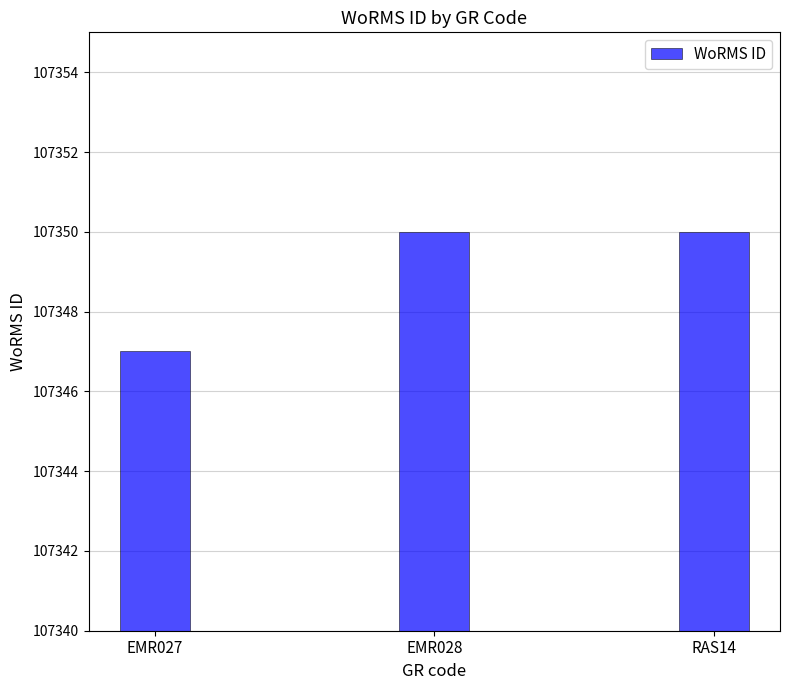

What position from the right is EMR028?

2